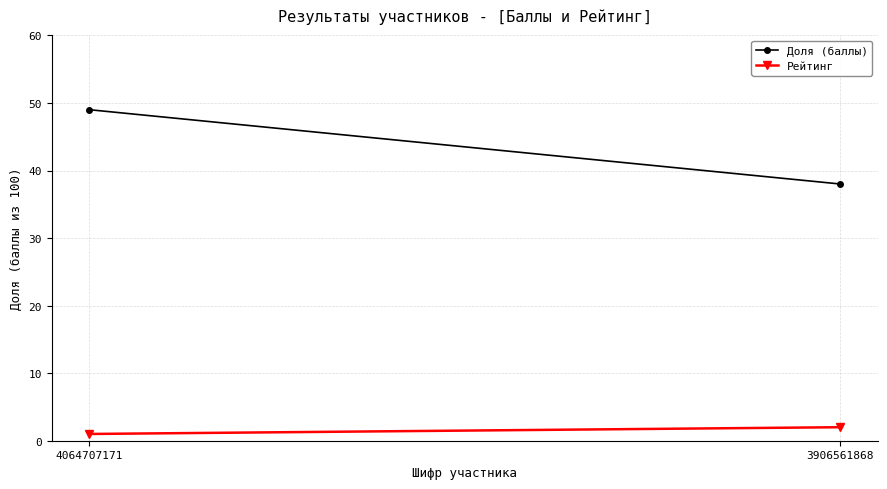

What is the difference between the highest and lowest values at 3906561868?

36